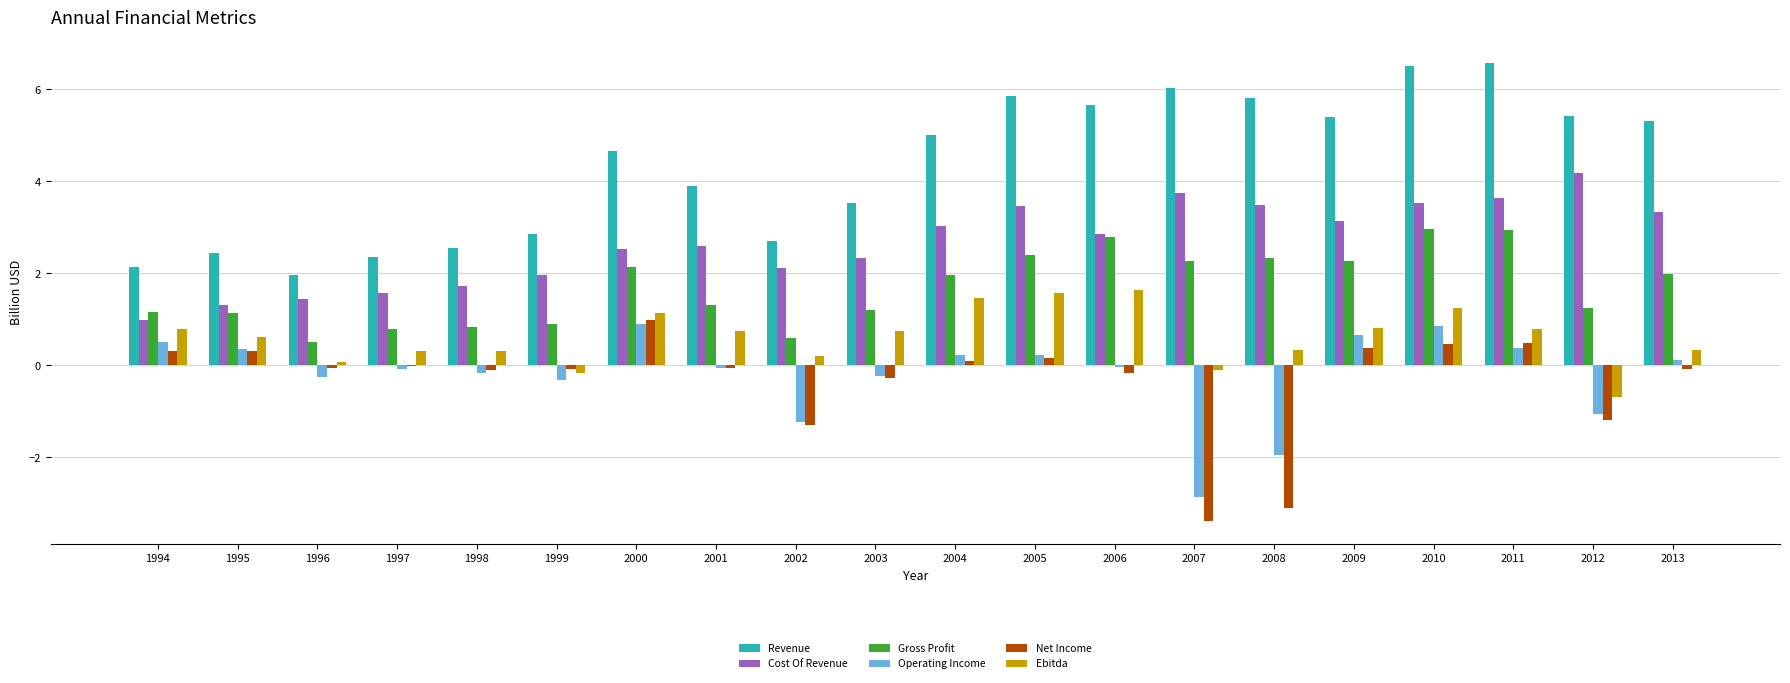

What is the highest value of the Gross Profit series?

3.0